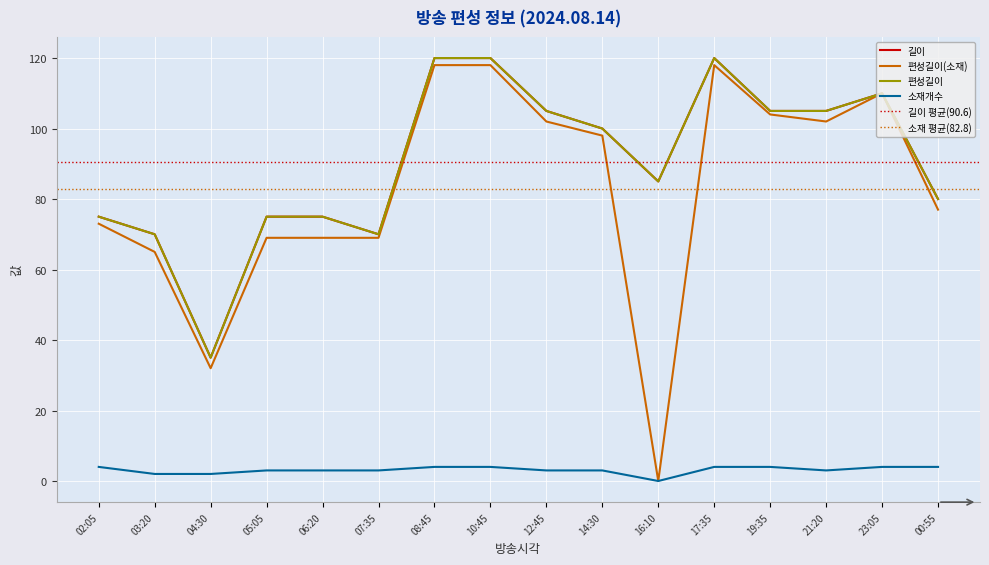

At which label is 편성길이(소재) closest to 59?

03:20